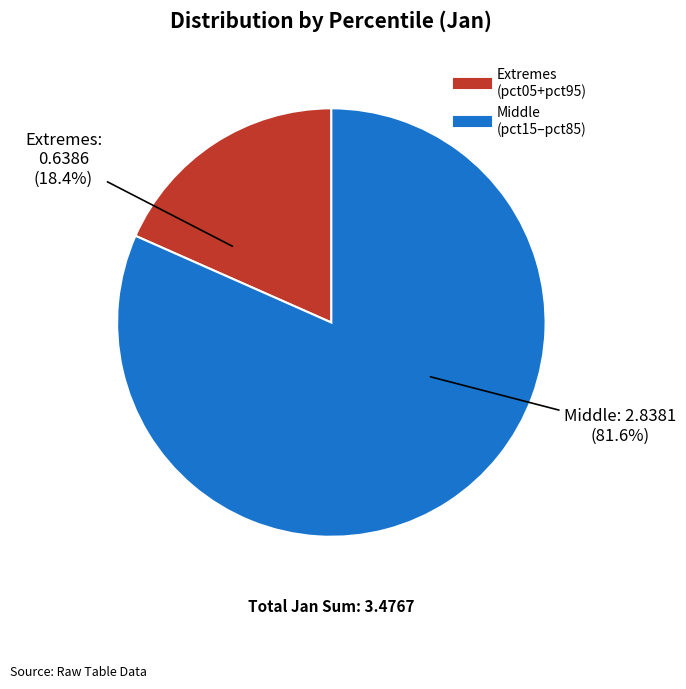

Is there a majority slice in this chart?

Yes